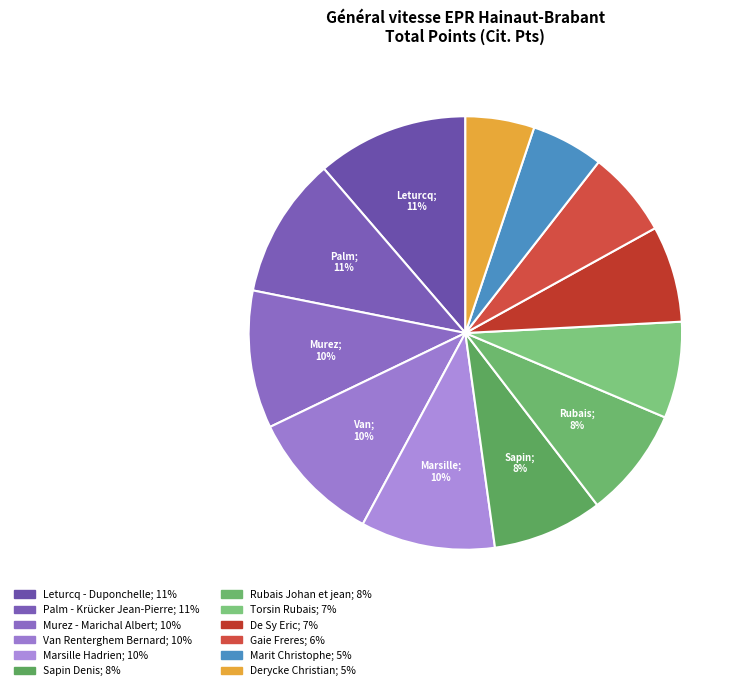

What is the ratio of the value at Rubais Johan et jean to the value at Derycke Christian?

1.6